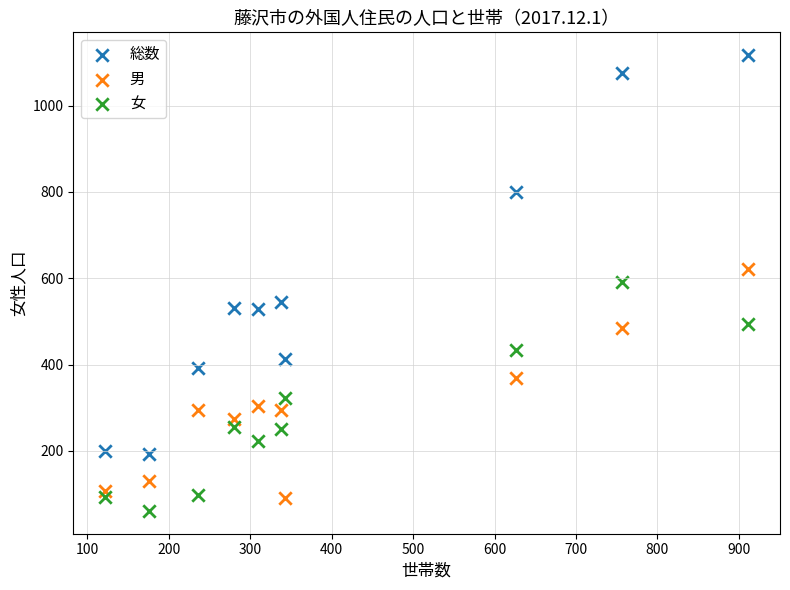

What is the X range (max minus min) for the scatter plot?

789